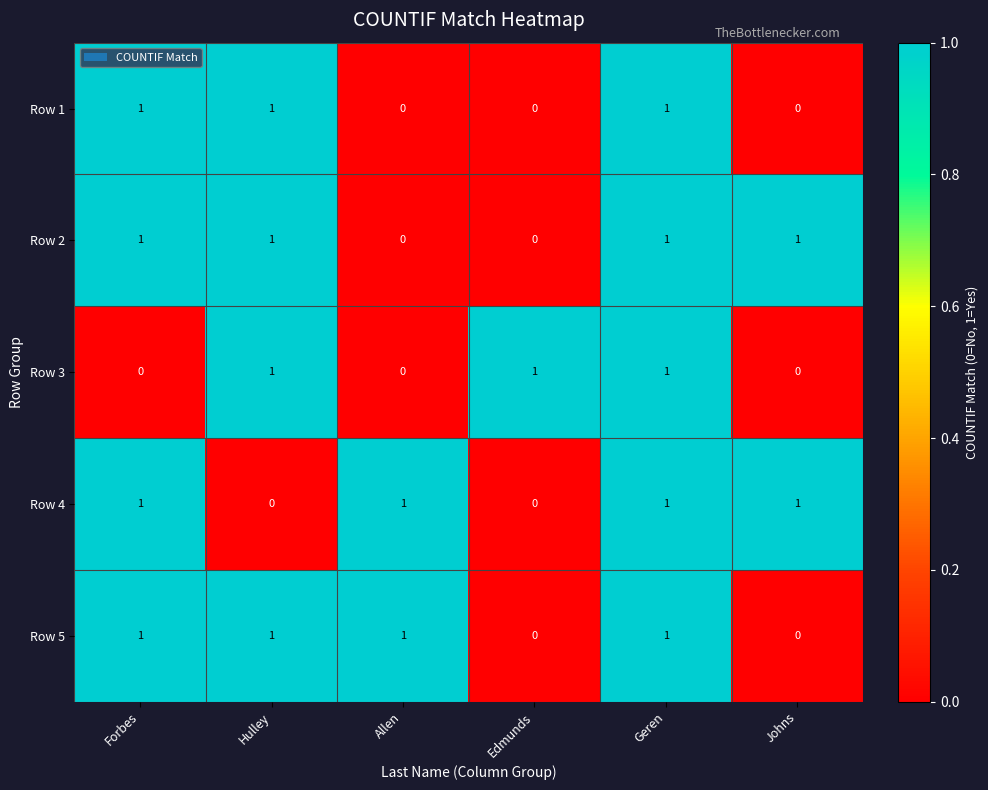

Count the number of data series in this chart.

5